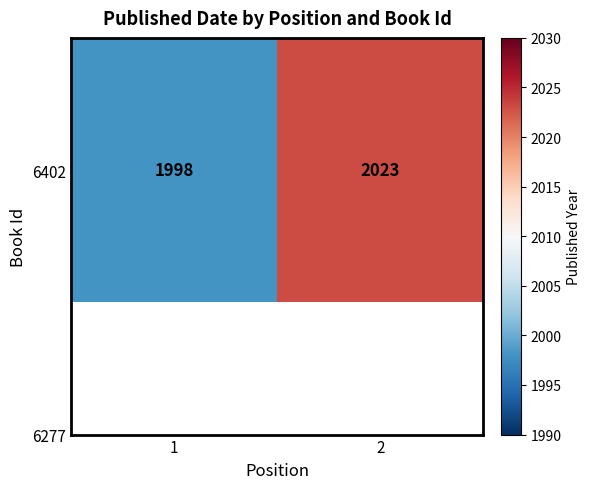

What is the difference between the values at 1 and 2?

25